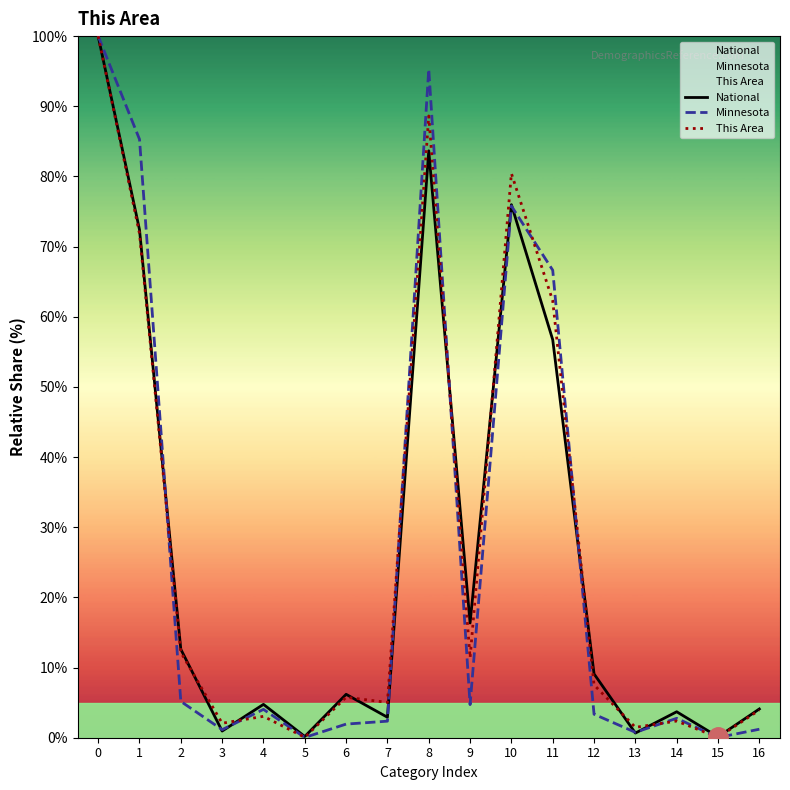

How many data points in This Area are less than 5?

7